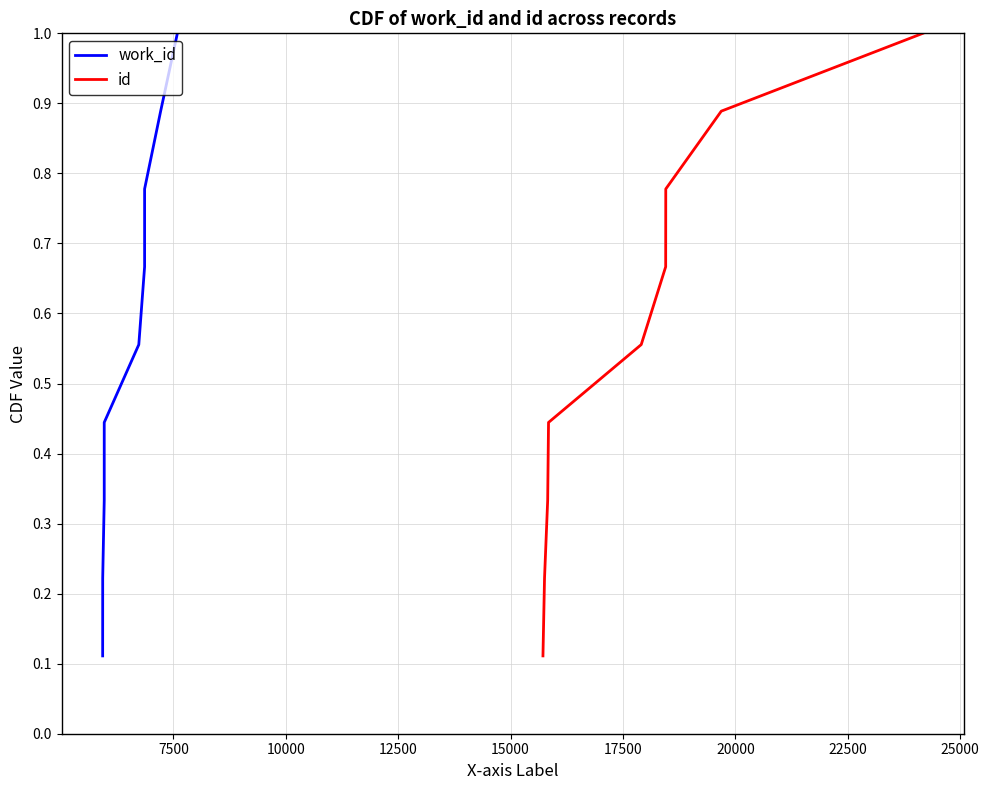

Count the number of categories in the chart.

9